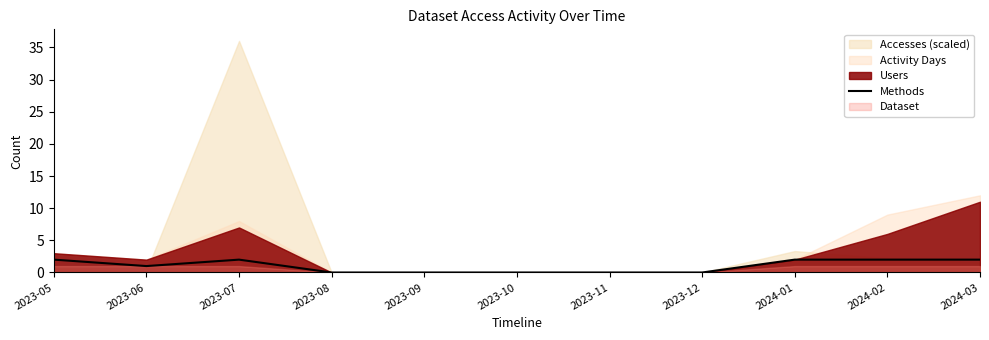

Which has a higher value, 2023-06 or 2024-02?

2024-02